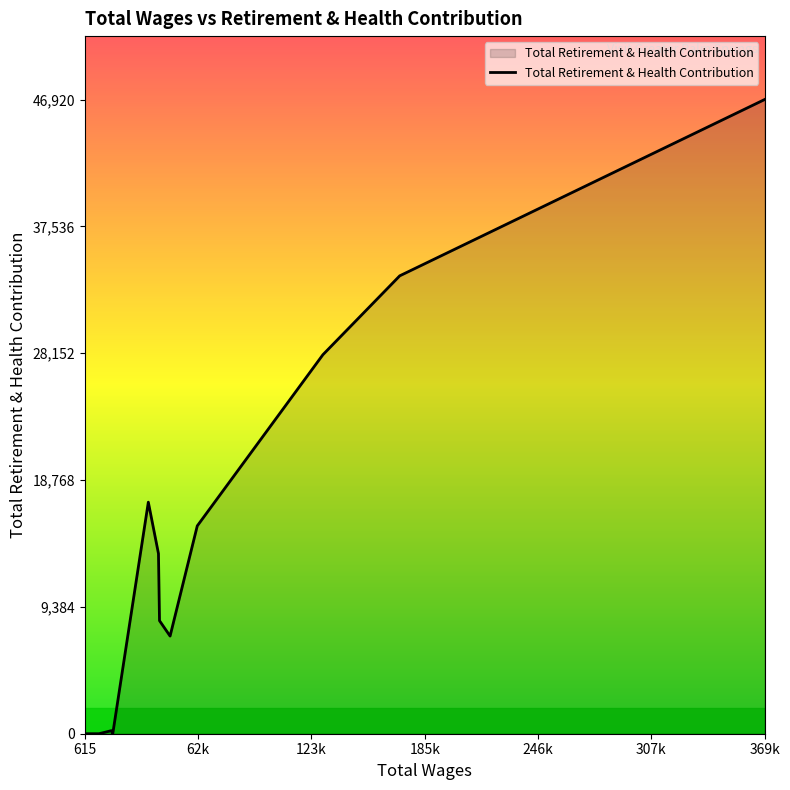

What is the difference between the maximum and minimum values?

46920